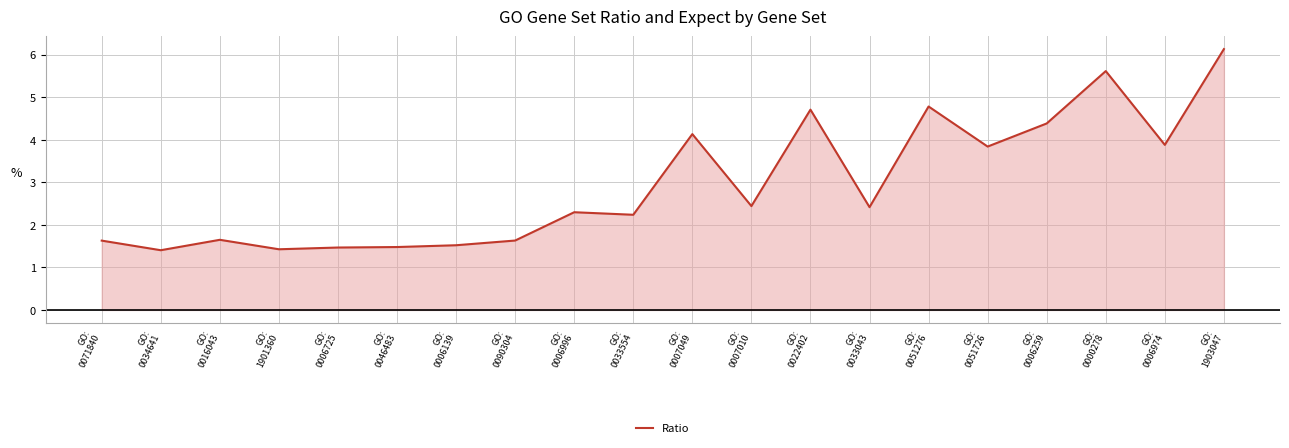

What is the difference between the maximum and minimum values?

4.7